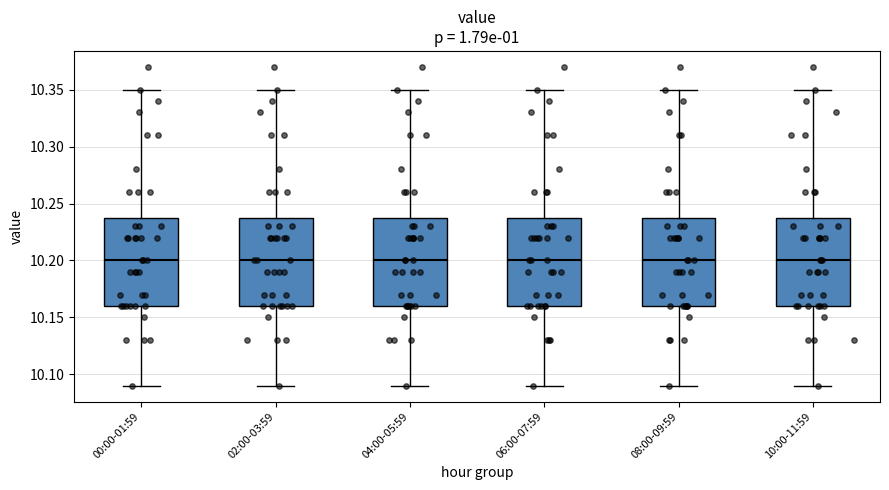

Reading left to right, read every box against the y-axis: the position of its median line, the range the box covers, and the ends of its whiskers. The values are not printed on the chart, so give them approximately, as read against the axis.

00:00-01:59: median 10.20, box 10.16 to 10.24, whiskers 10.09 to 10.35
02:00-03:59: median 10.20, box 10.16 to 10.24, whiskers 10.09 to 10.35
04:00-05:59: median 10.20, box 10.16 to 10.24, whiskers 10.09 to 10.35
06:00-07:59: median 10.20, box 10.16 to 10.24, whiskers 10.09 to 10.35
08:00-09:59: median 10.20, box 10.16 to 10.24, whiskers 10.09 to 10.35
10:00-11:59: median 10.20, box 10.16 to 10.24, whiskers 10.09 to 10.35